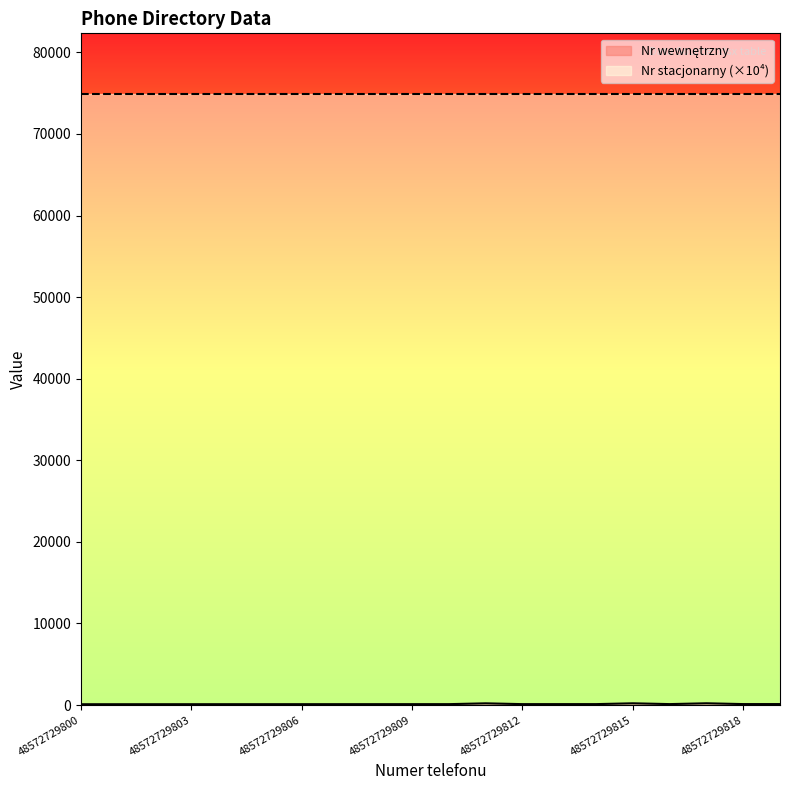

Count the number of data series in this chart.

2